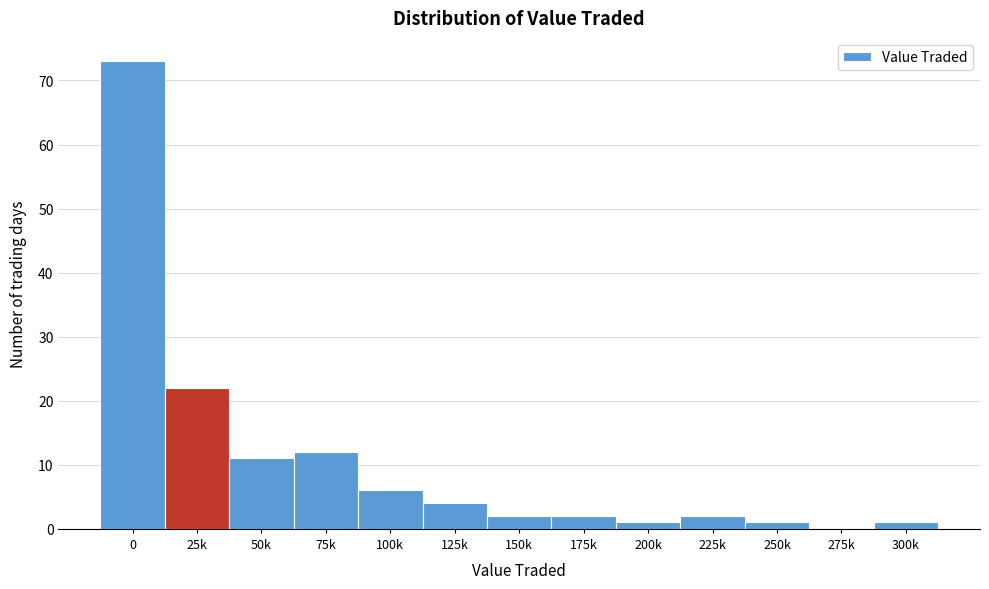

Reading left to right, list all the values displayed in this chart.

0=73	25k=22	50k=11	75k=12	100k=6	125k=4	150k=2	175k=2	200k=1	225k=2	250k=1	275k=0	300k=1